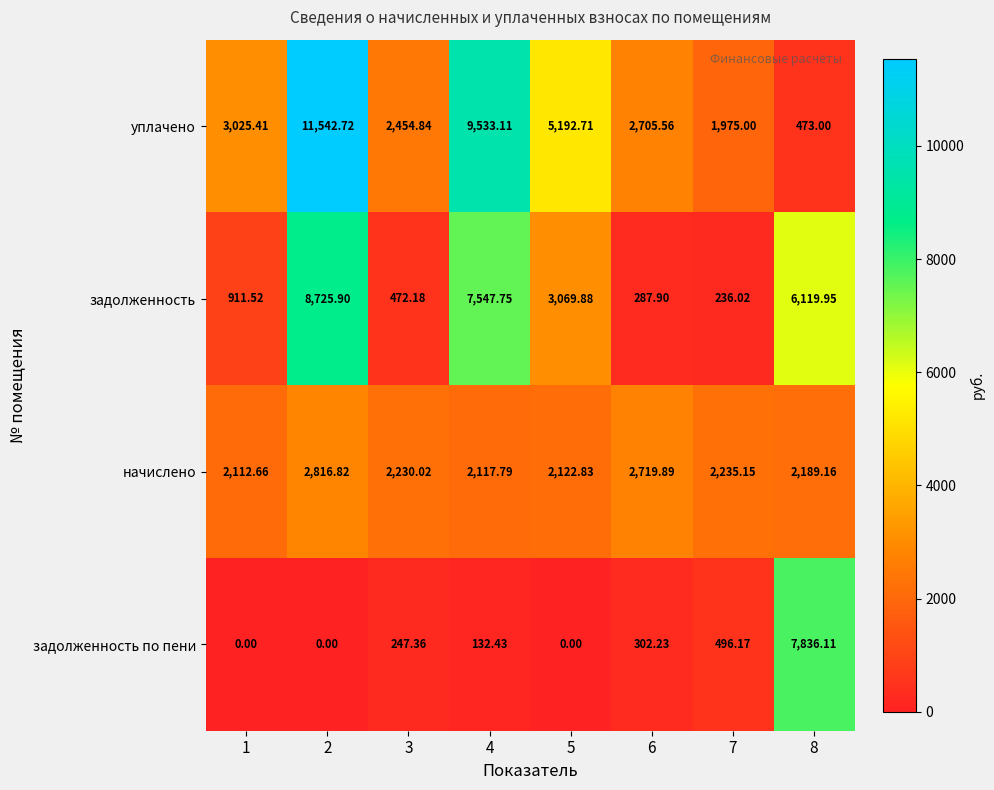

Between 6 and 8, which series saw the biggest shift?

задолженность по пени